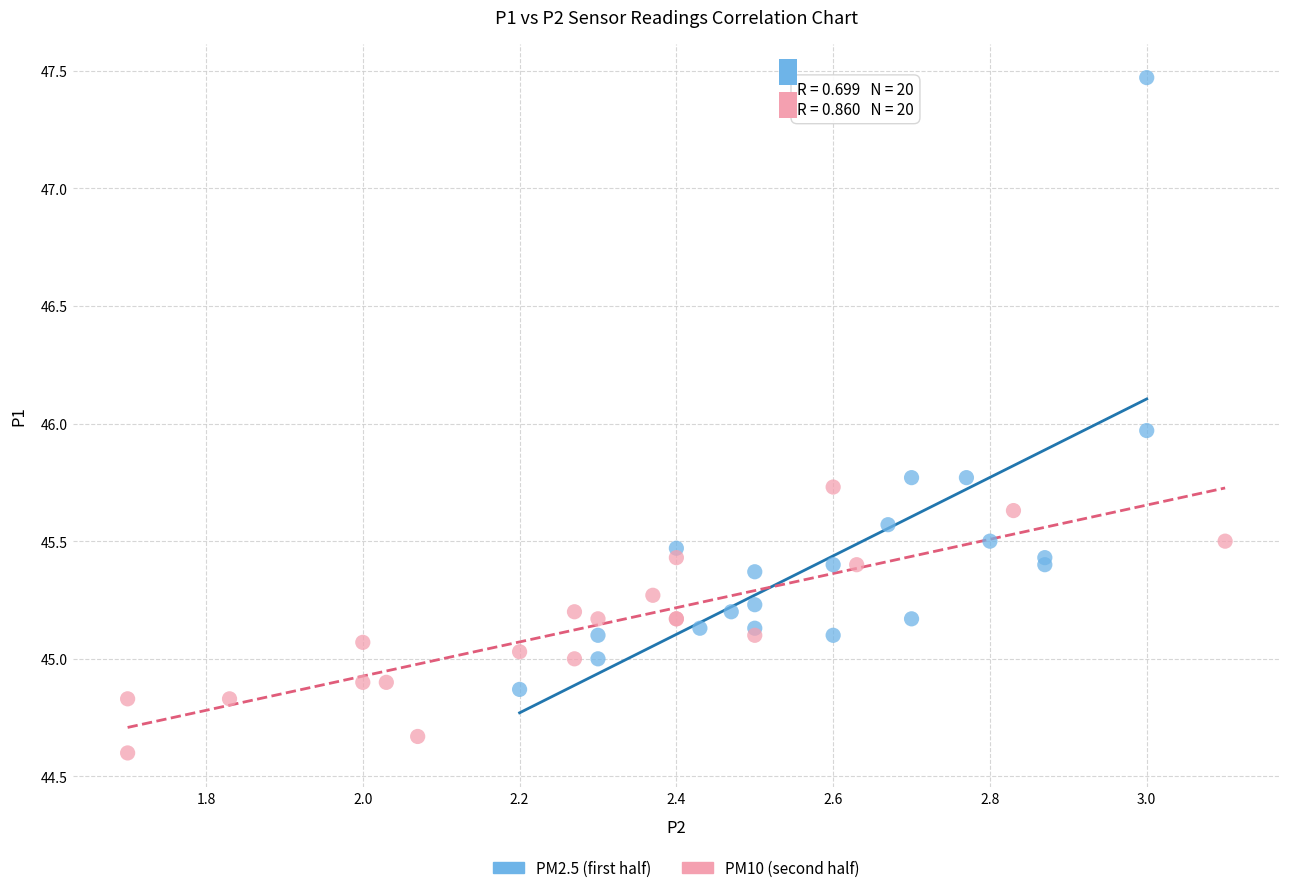

Which series reaches the minimum Y coordinate?

PM10 (second half)